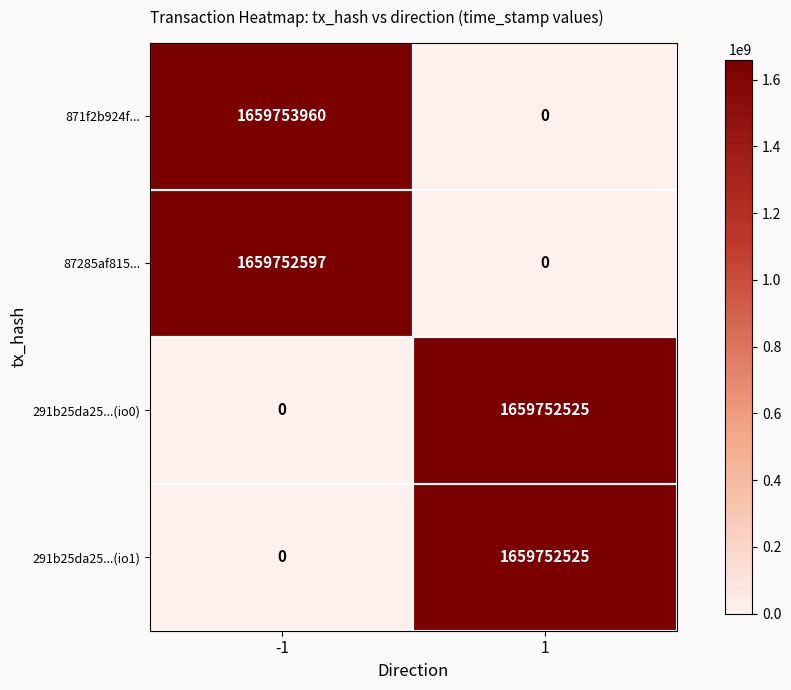

Which series has the largest range (max minus min)?

871f2b924f...